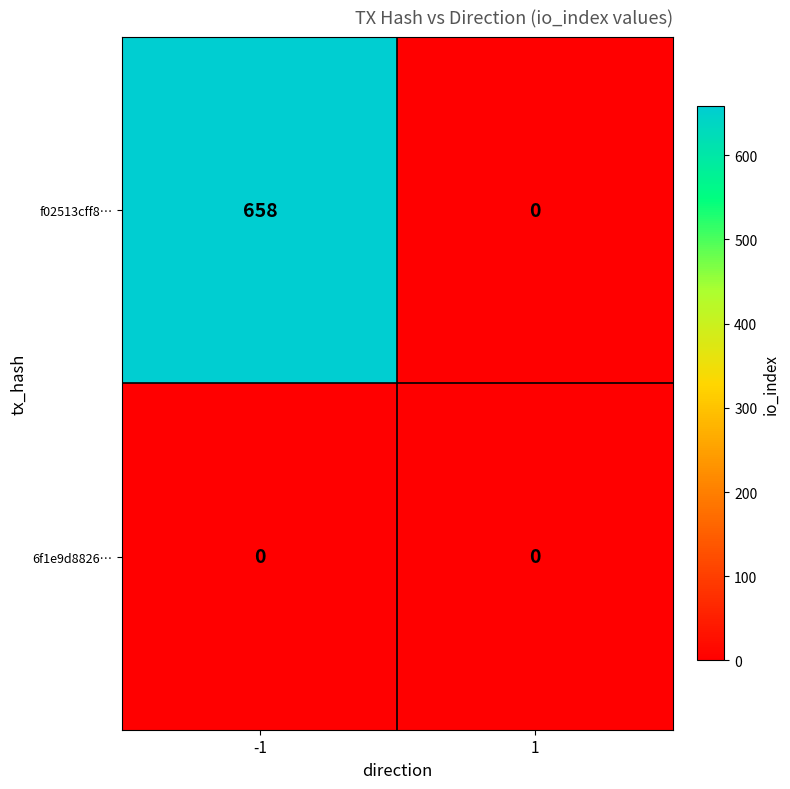

Reading left to right, list all the values displayed in this chart.

f02513cff8…: 658	0
6f1e9d8826…: 0	0